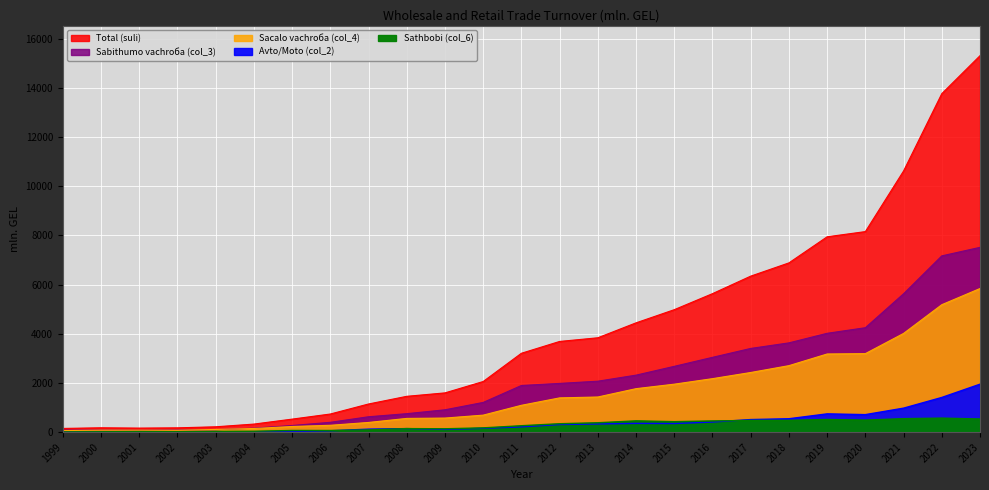

What is the value of the Sabithumo vachroба (col_3) point at the 15th from the left?

2073.3